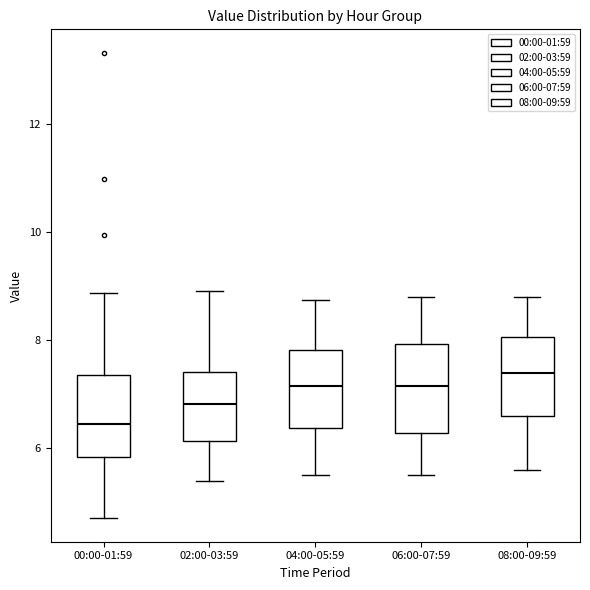

Reading left to right, transcribe this box plot: for each box, give where its median line is, the range the box spans, and where its two whiskers end, as read against the y-axis. The values are not printed on the chart, so give them approximately, as read against the axis.

00:00-01:59: median 6.4, box 5.8 to 7.4, whiskers 4.8 to 8.8
02:00-03:59: median 6.8, box 6.2 to 7.4, whiskers 5.4 to 9.0
04:00-05:59: median 7.2, box 6.4 to 7.8, whiskers 5.6 to 8.8
06:00-07:59: median 7.2, box 6.2 to 8.0, whiskers 5.6 to 8.8
08:00-09:59: median 7.4, box 6.6 to 8.0, whiskers 5.6 to 8.8